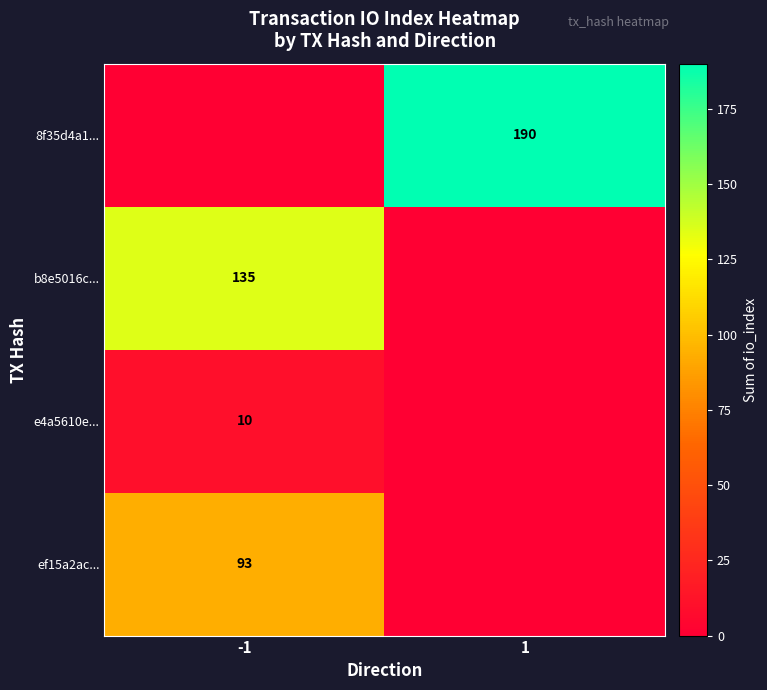

The value of ef15a2ac... at -1 is 25. True or false?

False